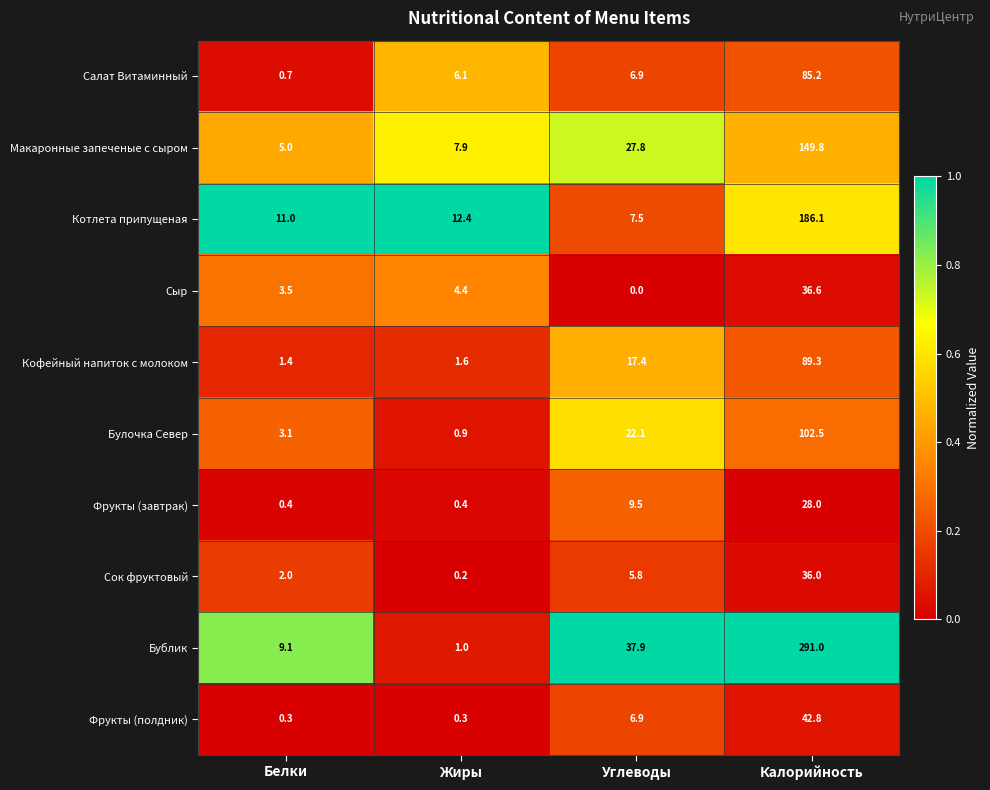

Which series has the largest range (max minus min)?

Бублик